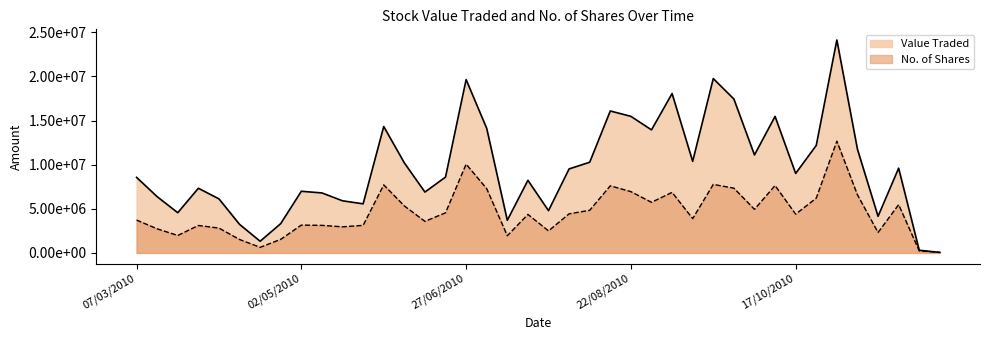

Which series has the largest total across all categories?

Value Traded